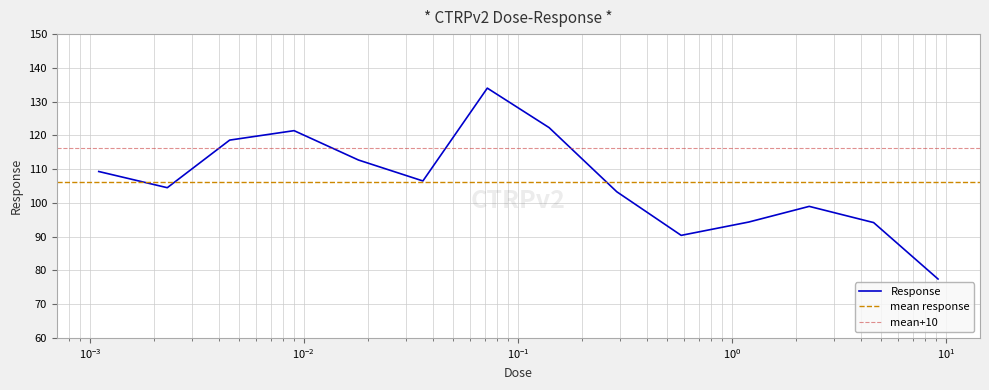

What is the label of the 13th point from the right?

0.0023